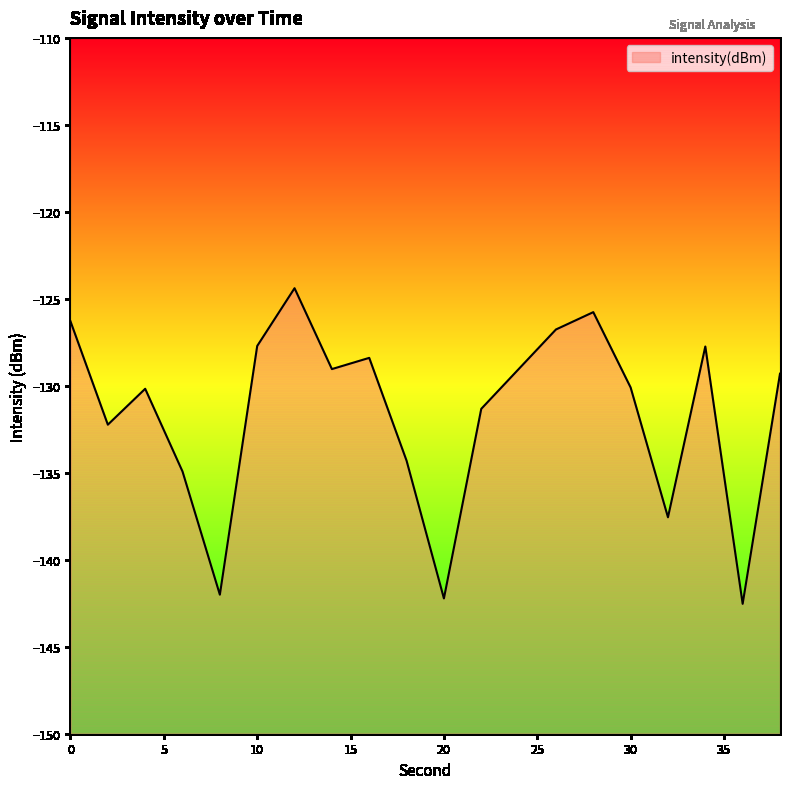

True or false: there are more than 1 points higher than both neighbors.

True